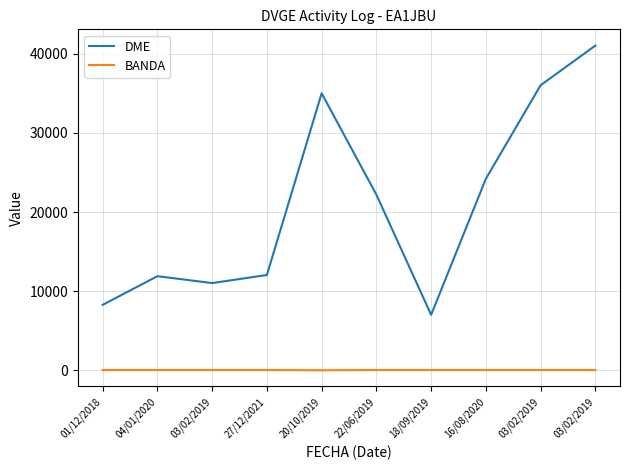

Is it true that BANDA equals 26 at 20/10/2019?

False